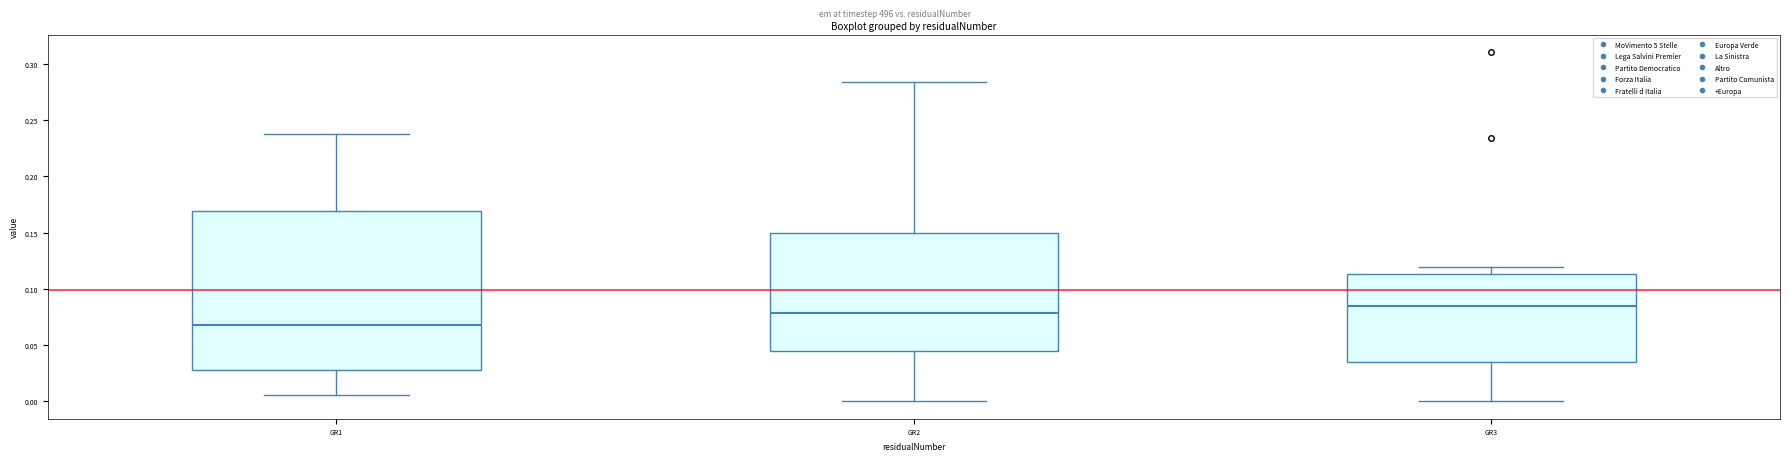

Reading left to right, read every box against the y-axis: the position of its median line, the range the box covers, and the ends of its whiskers. The values are not printed on the chart, so give them approximately, as read against the axis.

GR1: median 0.070, box 0.030 to 0.170, whiskers 0.005 to 0.240
GR2: median 0.080, box 0.045 to 0.150, whiskers 0.000 to 0.285
GR3: median 0.085, box 0.035 to 0.115, whiskers 0.000 to 0.120